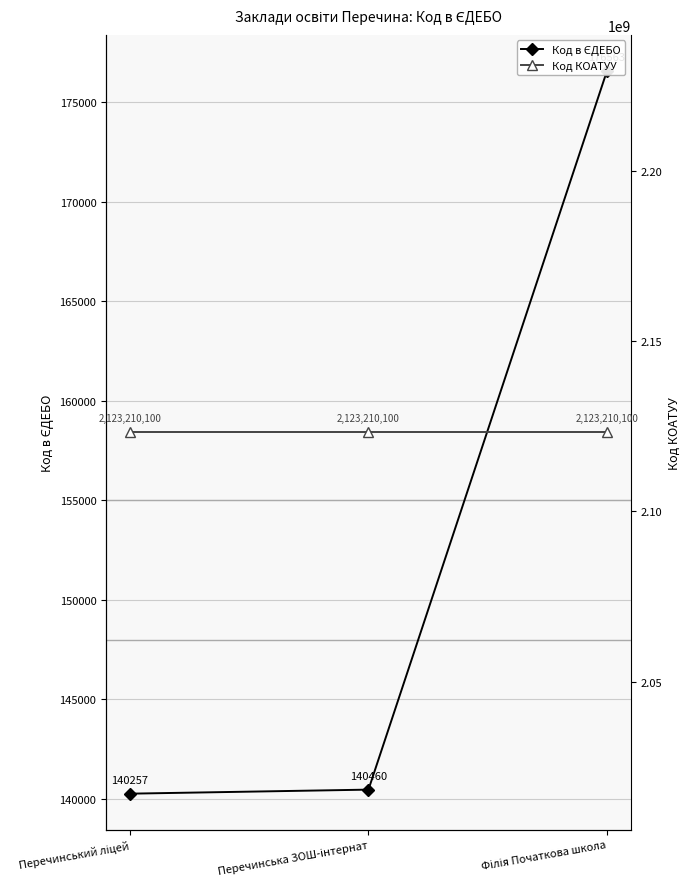

What position from the right is Перечинська ЗОШ-інтернат?

2